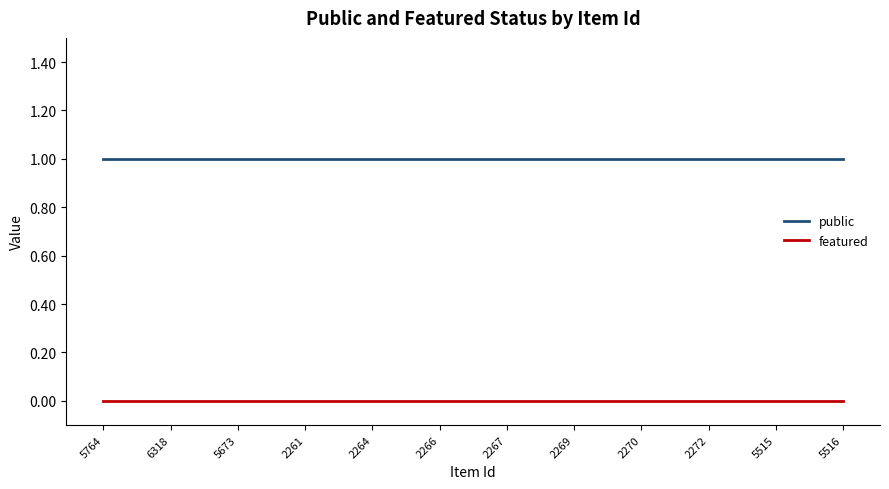

Is the value of public at 2270 greater than the value of featured at 2266?

Yes